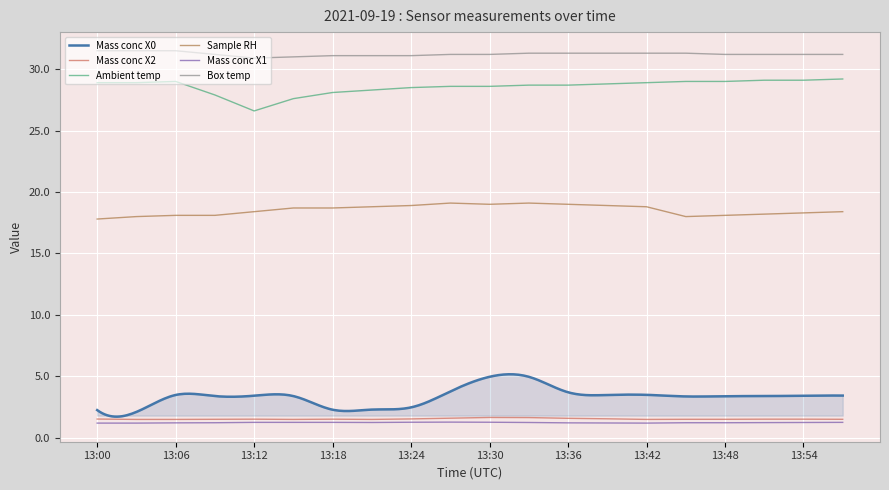

Is it true that Box temp equals 11.9 at 13:21?

False